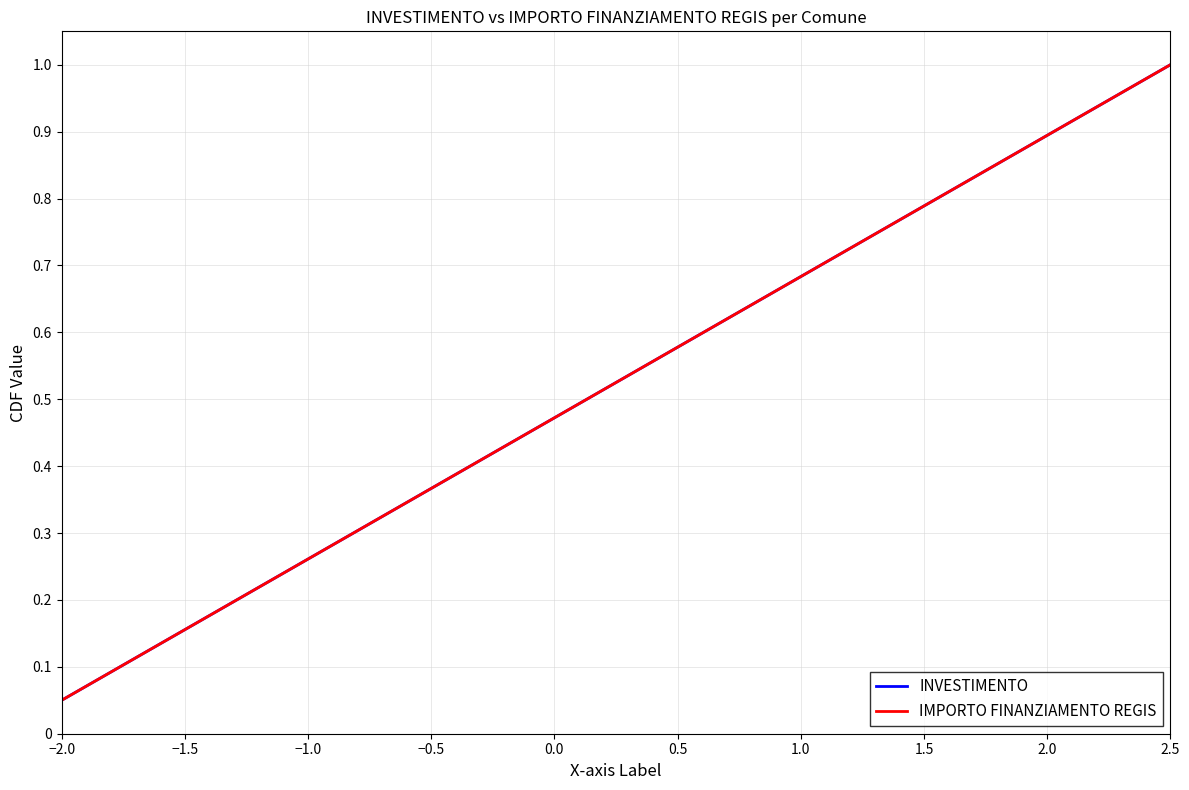

Is this an area chart (filled region under the line)?

No